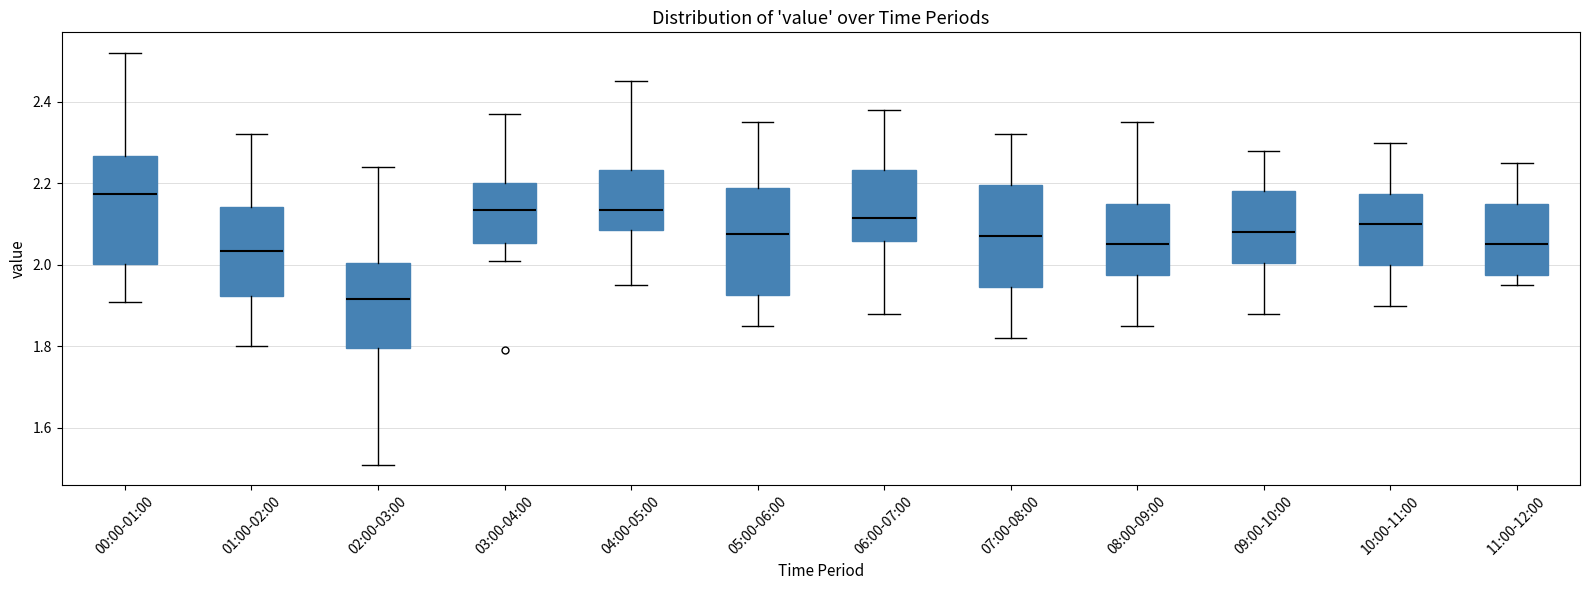

Reading left to right, read every box against the y-axis: the position of its median line, the range the box covers, and the ends of its whiskers. The values are not printed on the chart, so give them approximately, as read against the axis.

00:00-01:00: median 2.18, box 2.00 to 2.26, whiskers 1.92 to 2.52
01:00-02:00: median 2.04, box 1.92 to 2.14, whiskers 1.80 to 2.32
02:00-03:00: median 1.92, box 1.80 to 2.00, whiskers 1.52 to 2.24
03:00-04:00: median 2.14, box 2.06 to 2.20, whiskers 2.02 to 2.38
04:00-05:00: median 2.14, box 2.08 to 2.24, whiskers 1.96 to 2.46
05:00-06:00: median 2.08, box 1.92 to 2.18, whiskers 1.86 to 2.36
06:00-07:00: median 2.12, box 2.06 to 2.24, whiskers 1.88 to 2.38
07:00-08:00: median 2.08, box 1.94 to 2.20, whiskers 1.82 to 2.32
08:00-09:00: median 2.06, box 1.98 to 2.16, whiskers 1.86 to 2.36
09:00-10:00: median 2.08, box 2.00 to 2.18, whiskers 1.88 to 2.28
10:00-11:00: median 2.10, box 2.00 to 2.18, whiskers 1.90 to 2.30
11:00-12:00: median 2.06, box 1.98 to 2.16, whiskers 1.96 to 2.26